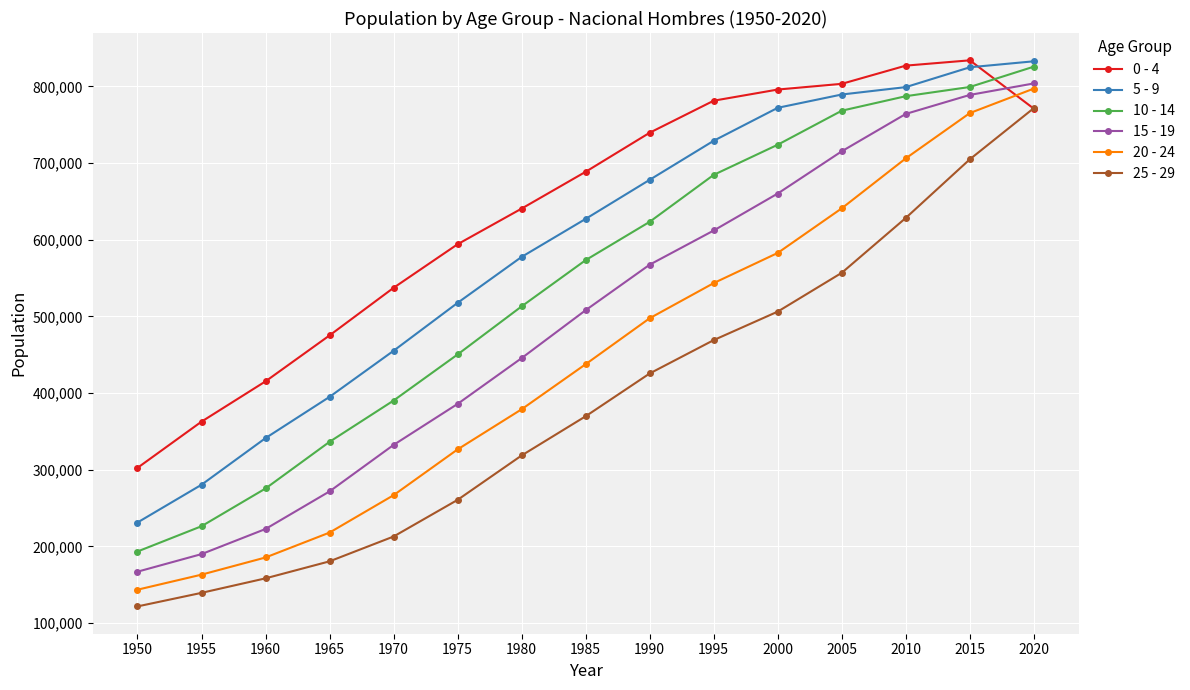

What is the value of the 20 - 24 point at the 4th from the left?

217900